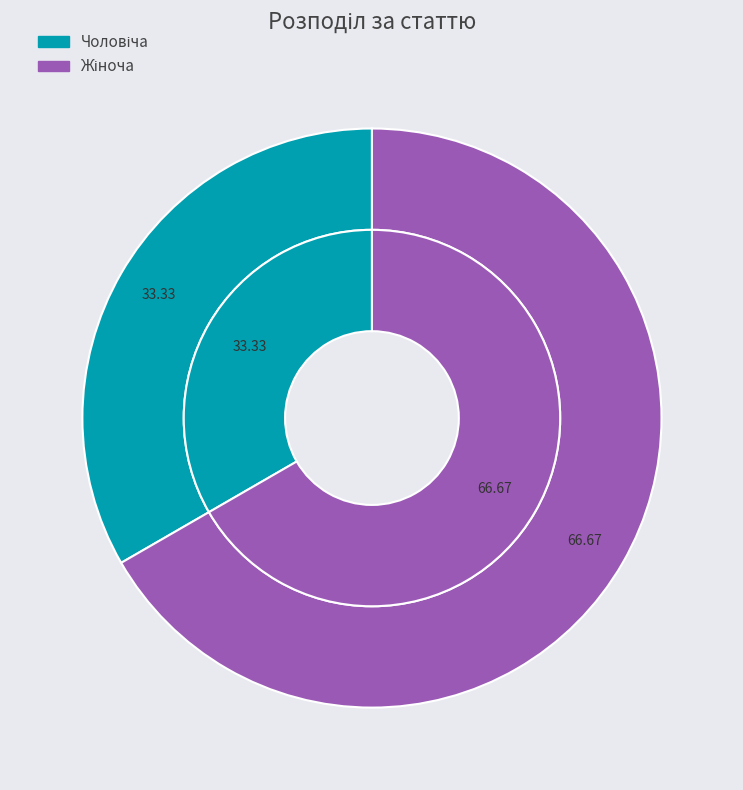

Which slice represents more than half of the pie?

Жіноча